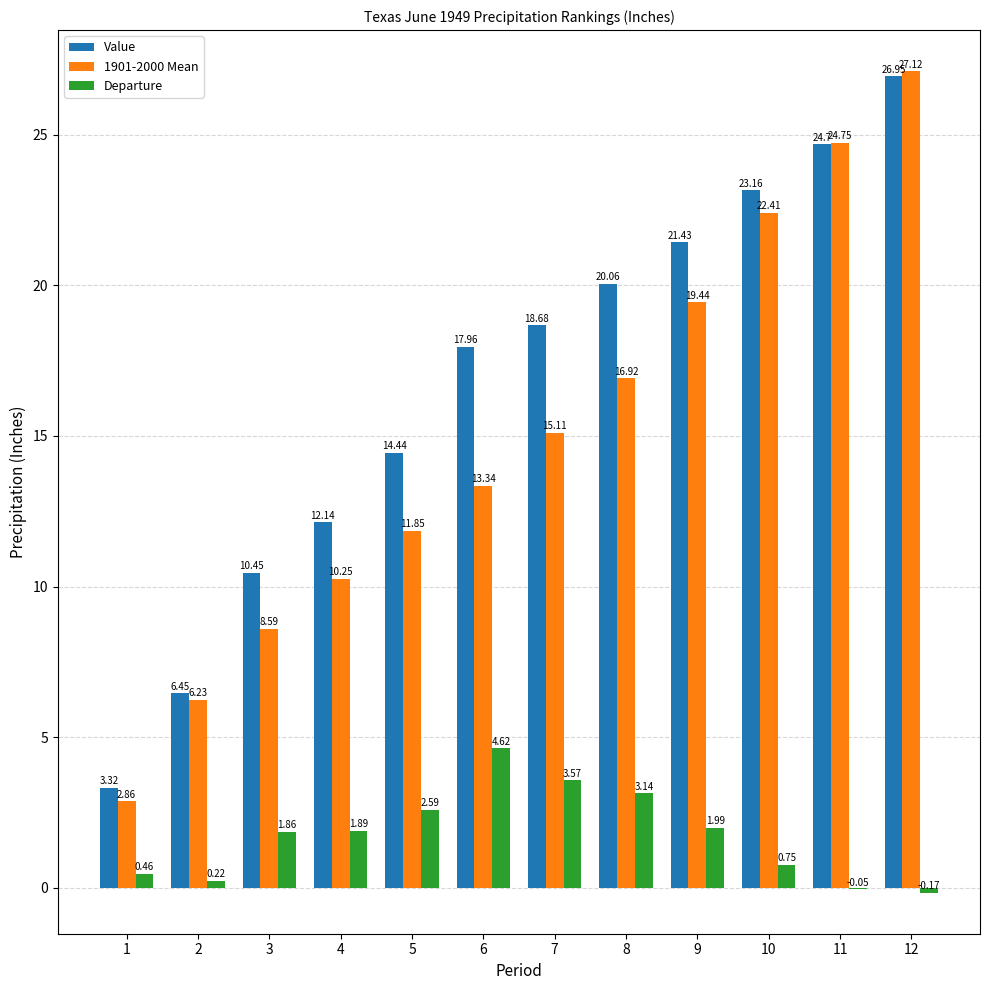

Which series has the largest total across all categories?

Value